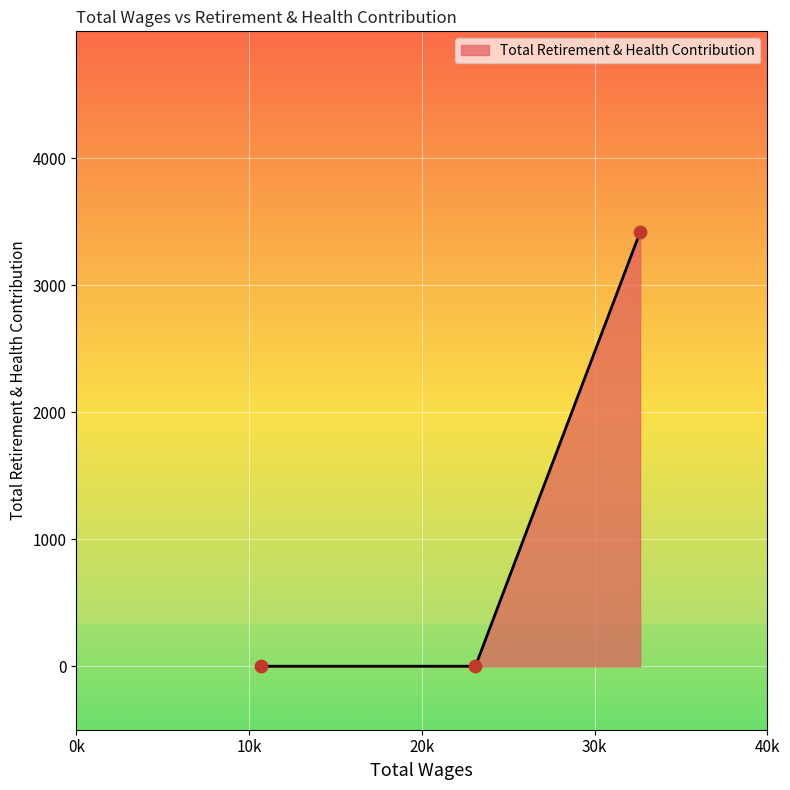

What is the sum of all values?

3419